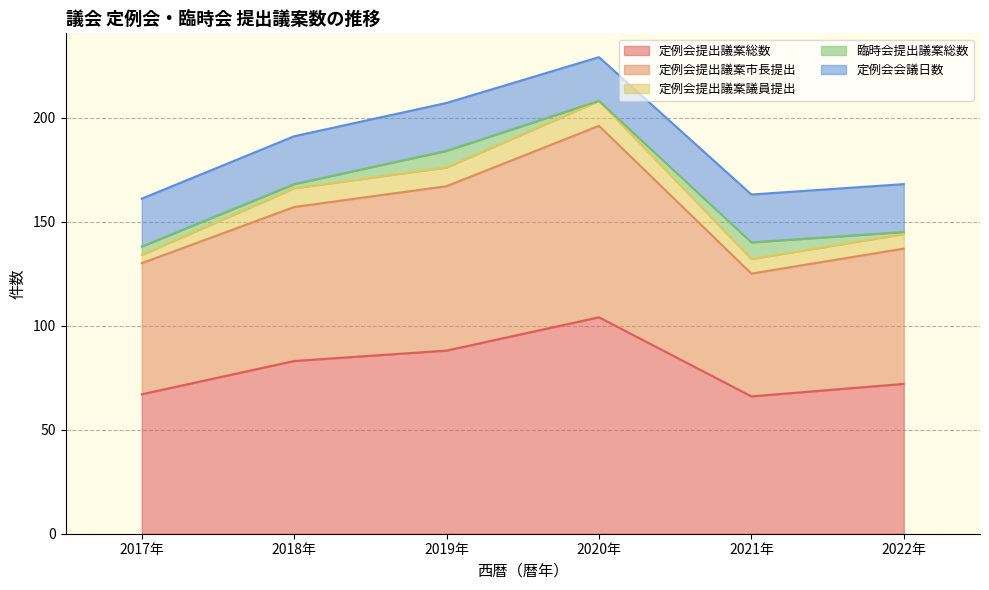

True or false: 定例会提出議案市長提出 and 定例会提出議案議員提出 cross at least once.

False